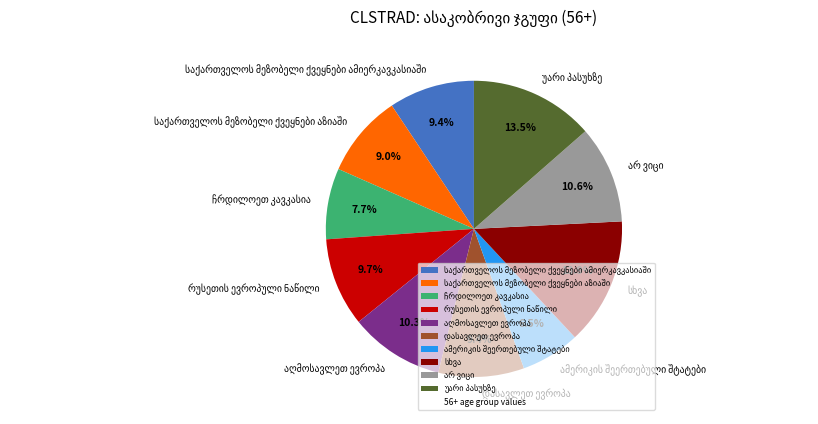

How many segments does this pie chart have?

10